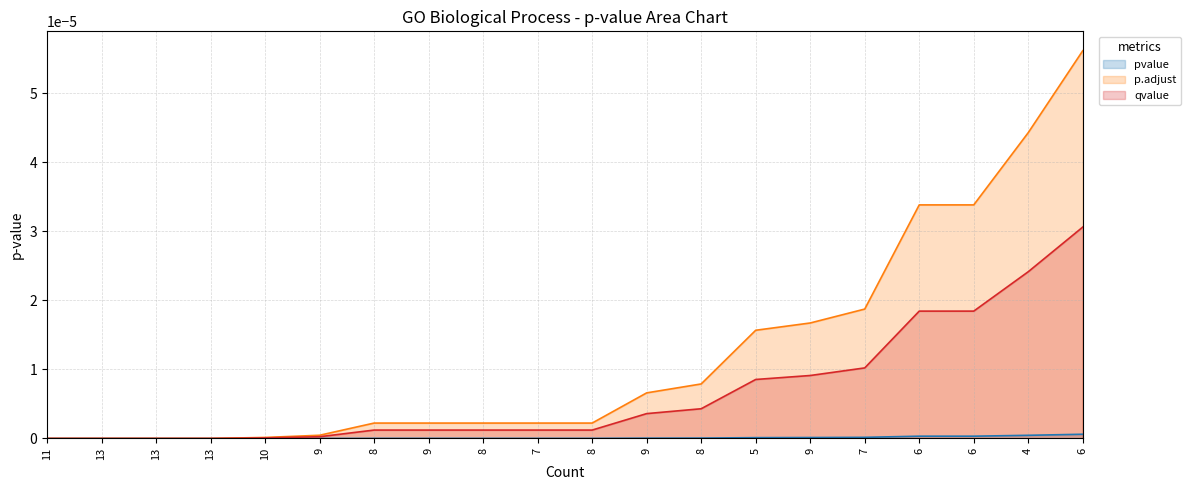

Does the chart have visible grid lines?

Yes